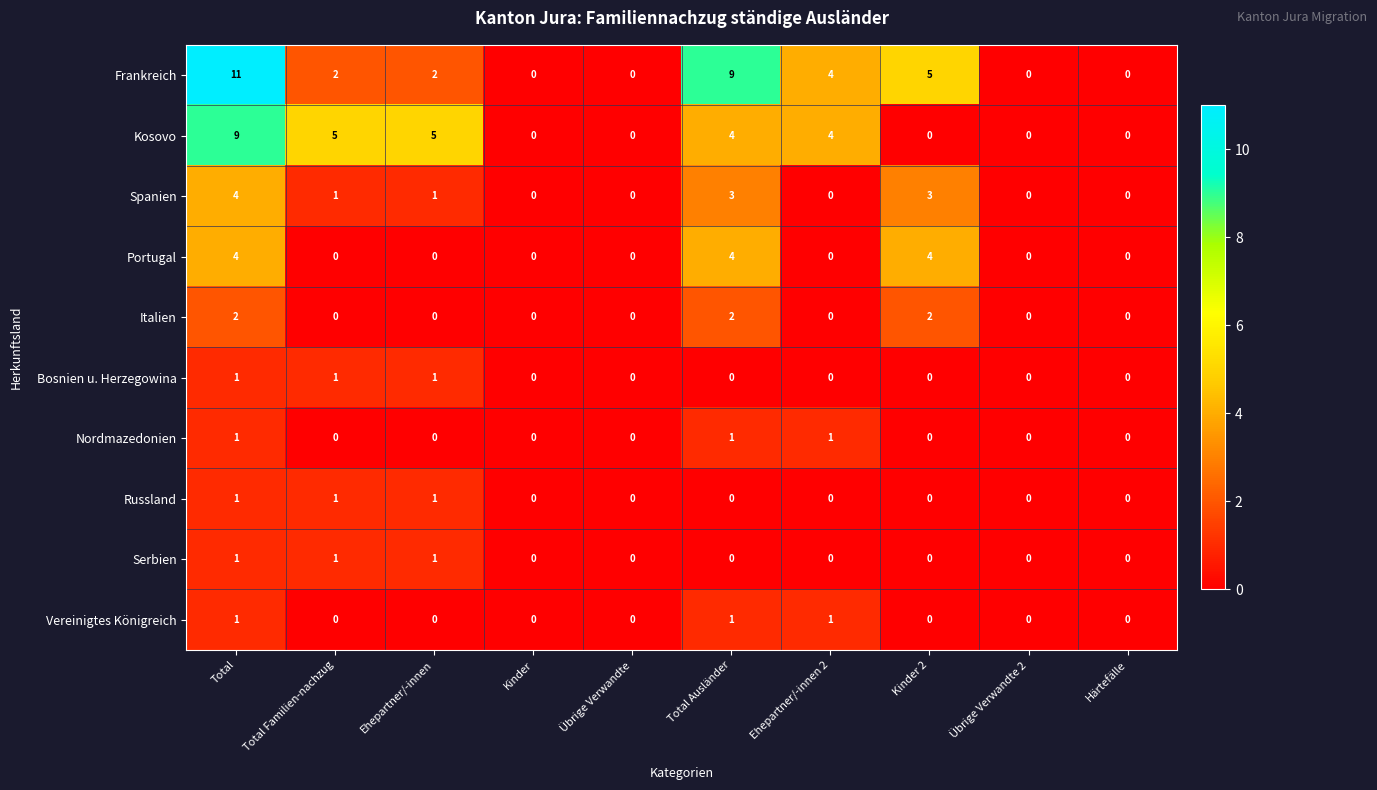

What is the maximum value for Frankreich?

11